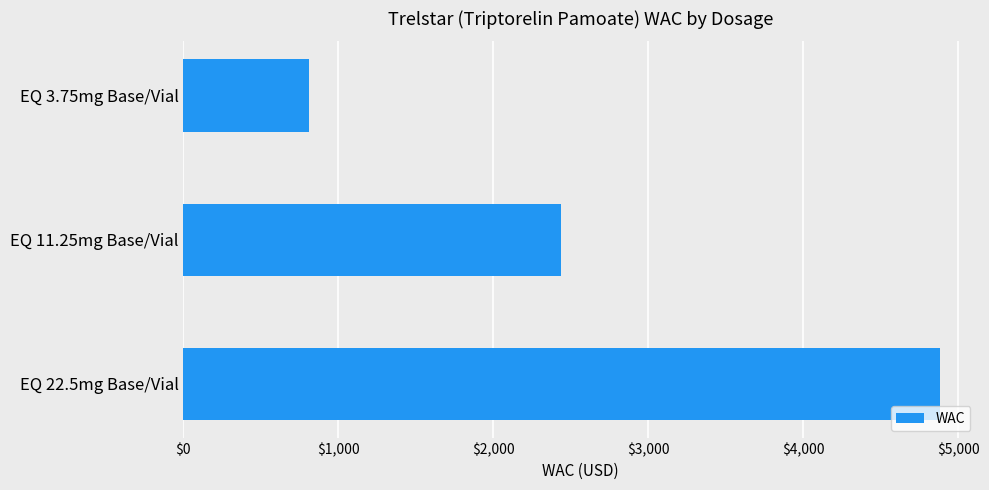

Does the chart contain stacked bars?

No